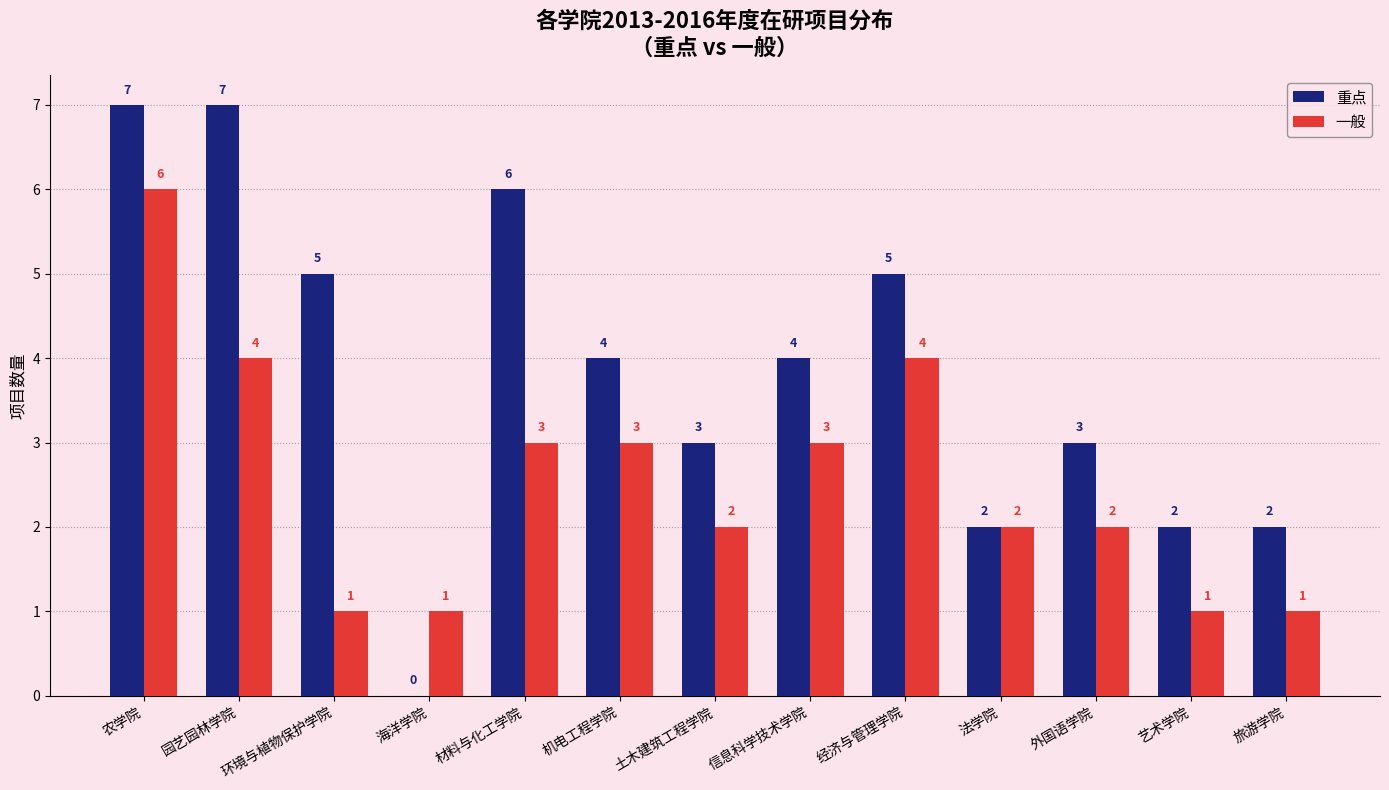

Between 环境与植物保护学院 and 土木建筑工程学院, which series saw the biggest shift?

重点